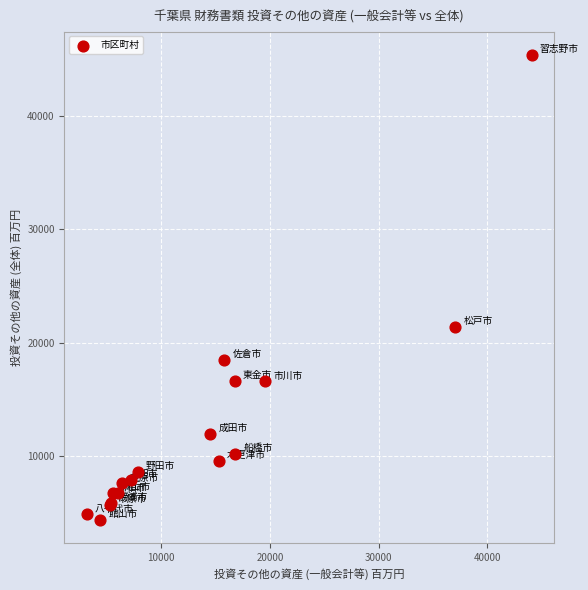

What Y value in the scatter plot is closest to 24877?

21378